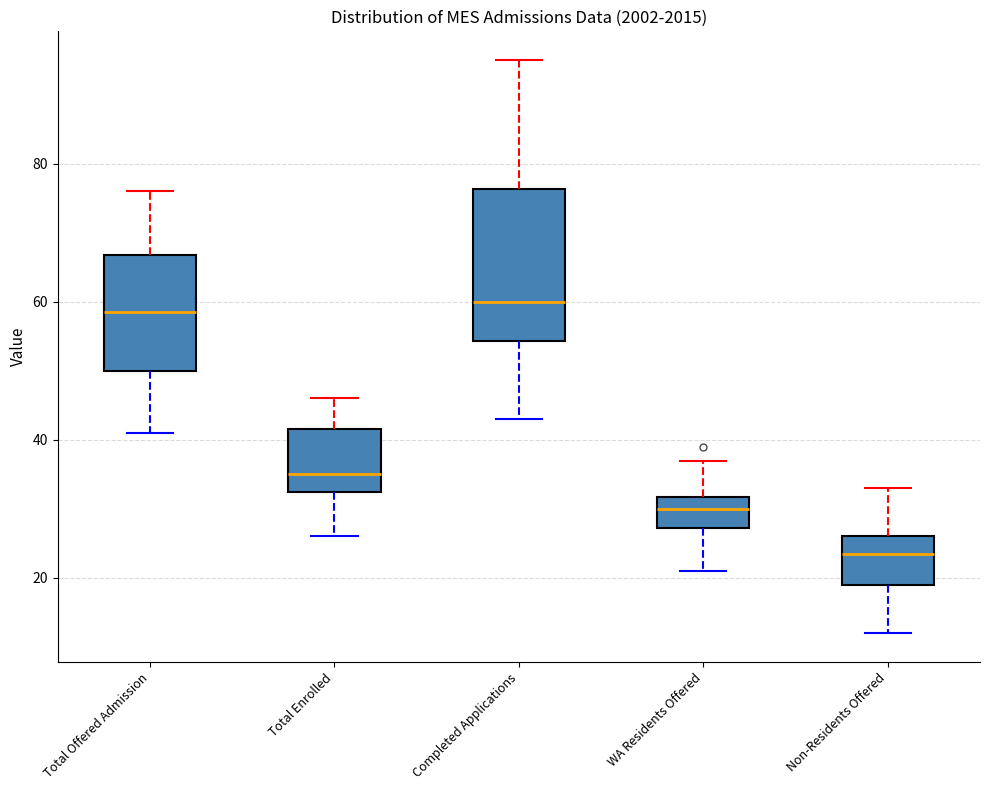

Comparing the boxes themselves (not the whiskers), which one is the tallest?

Completed Applications